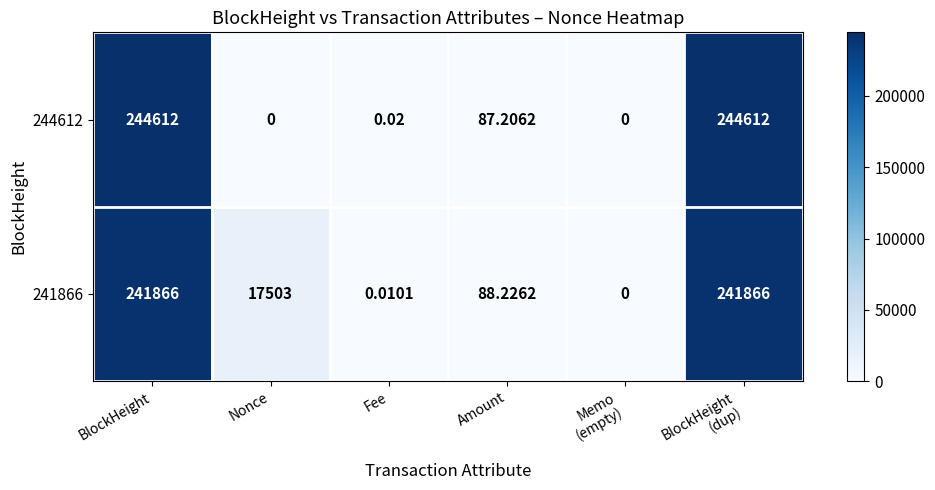

What is the total value across all series at BlockHeight?

486478.0